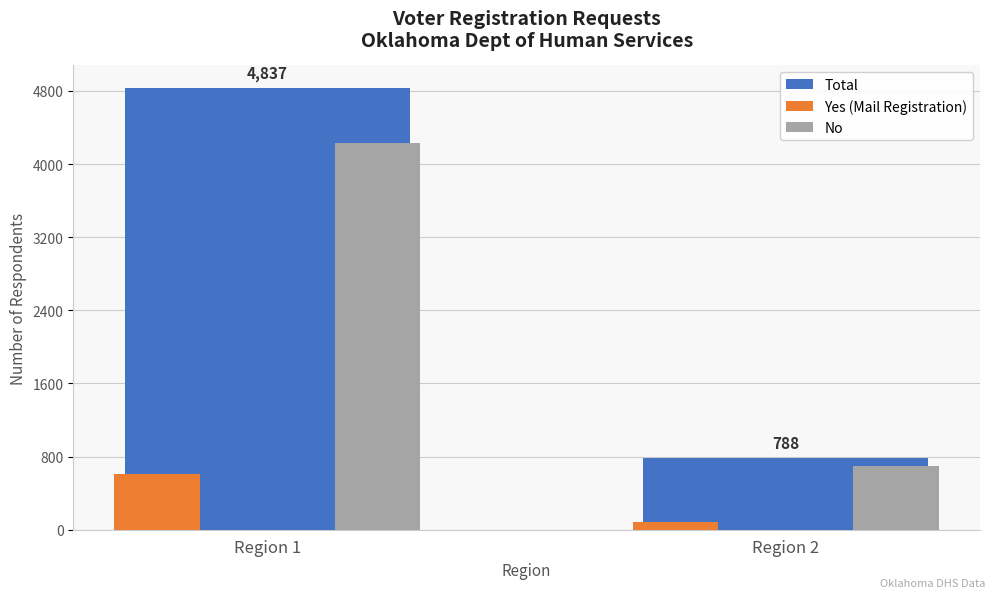

Which category has the lowest value in the Total series?

Region 2